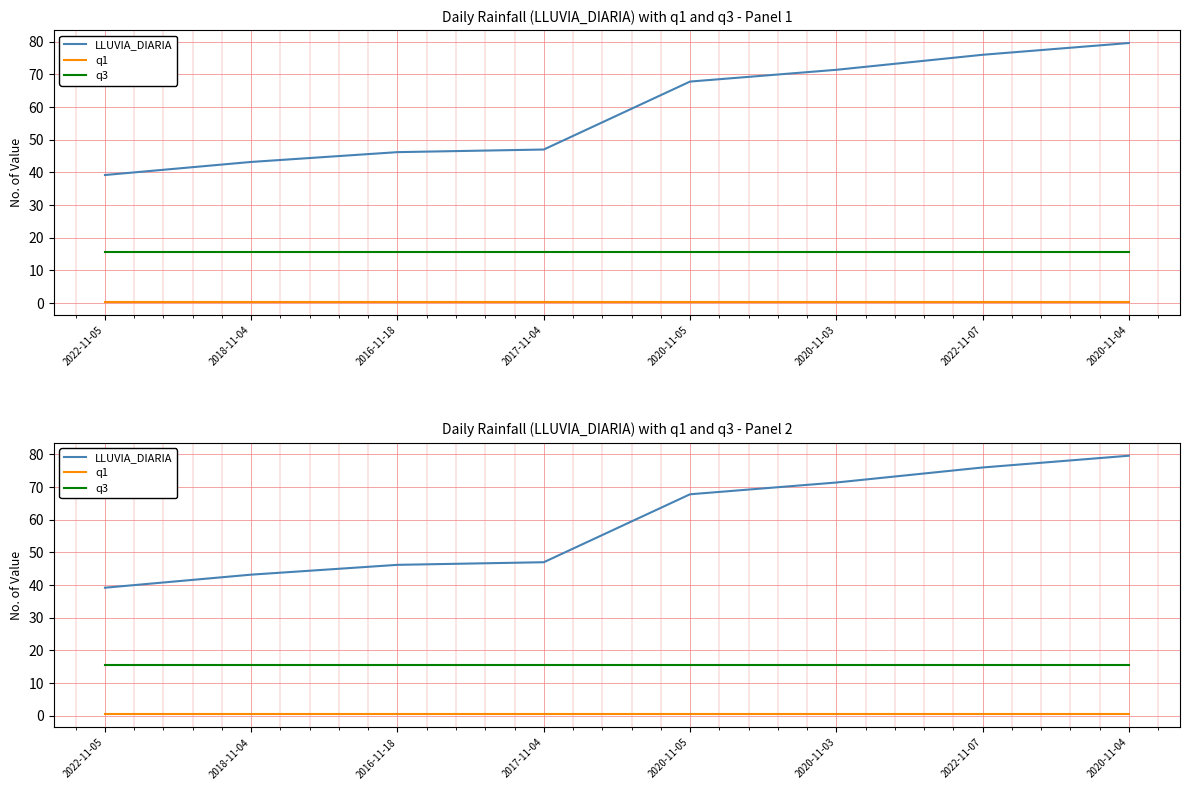

What is the value of the q3 point at the 6th from the left?

15.6